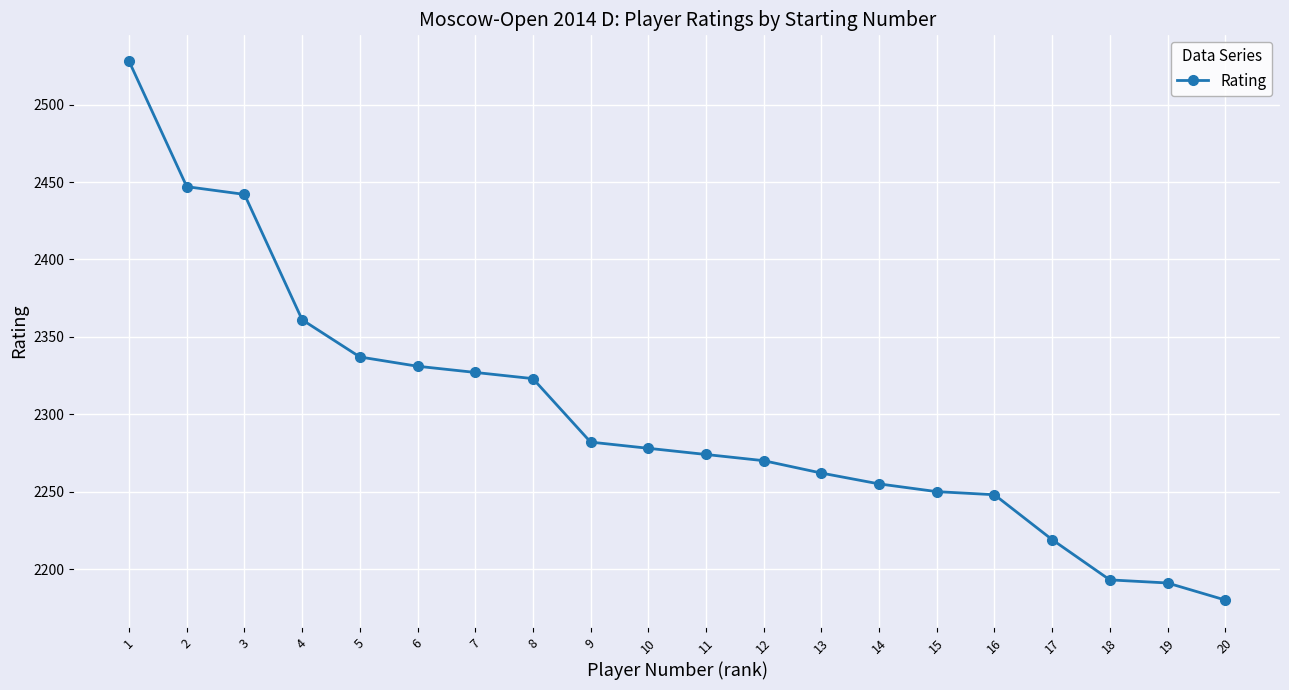

How many values are below 2278?

10